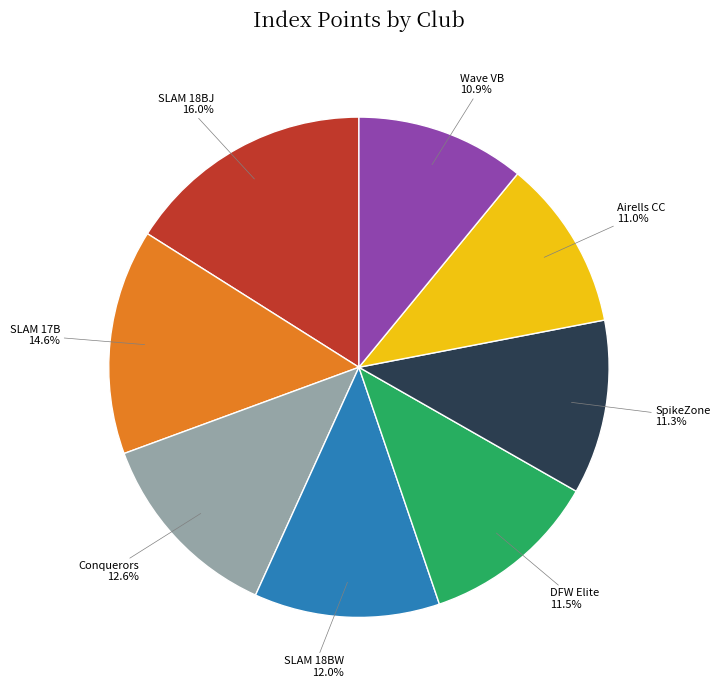

Is there any slice that represents more than half of the pie?

No